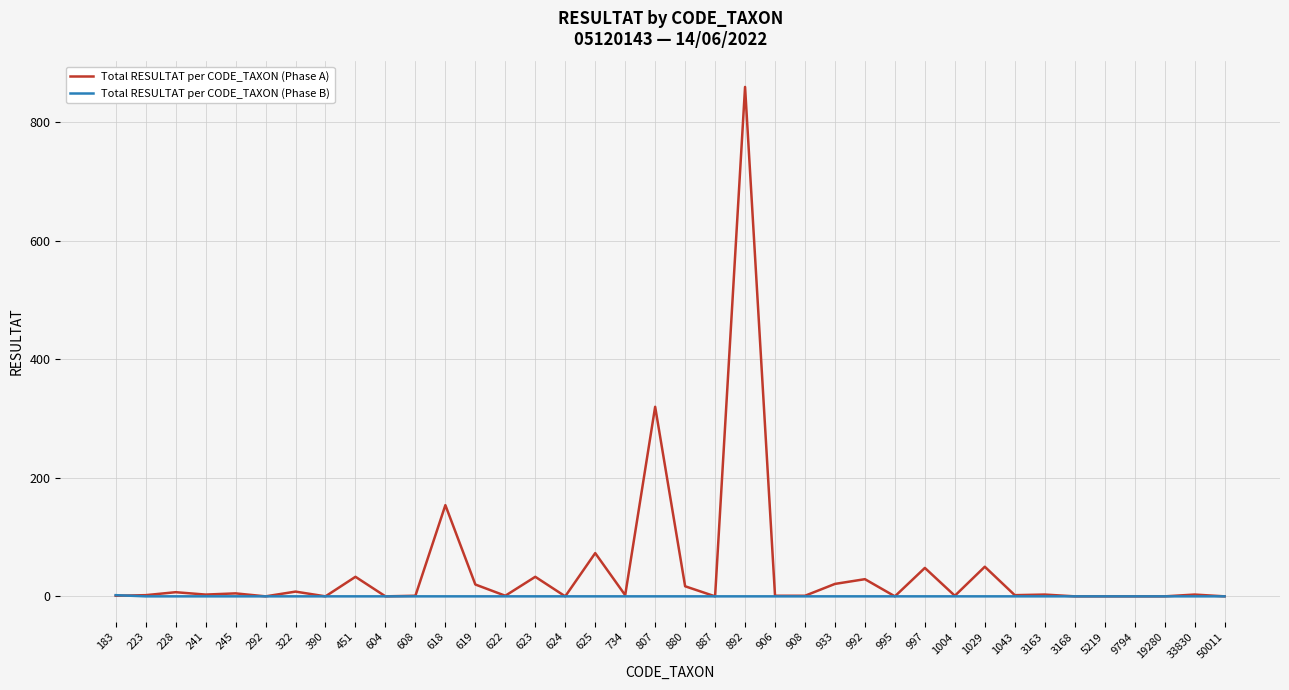

Rank the series at 880 from highest to lowest value.

Total RESULTAT per CODE_TAXON (Phase A), Total RESULTAT per CODE_TAXON (Phase B)